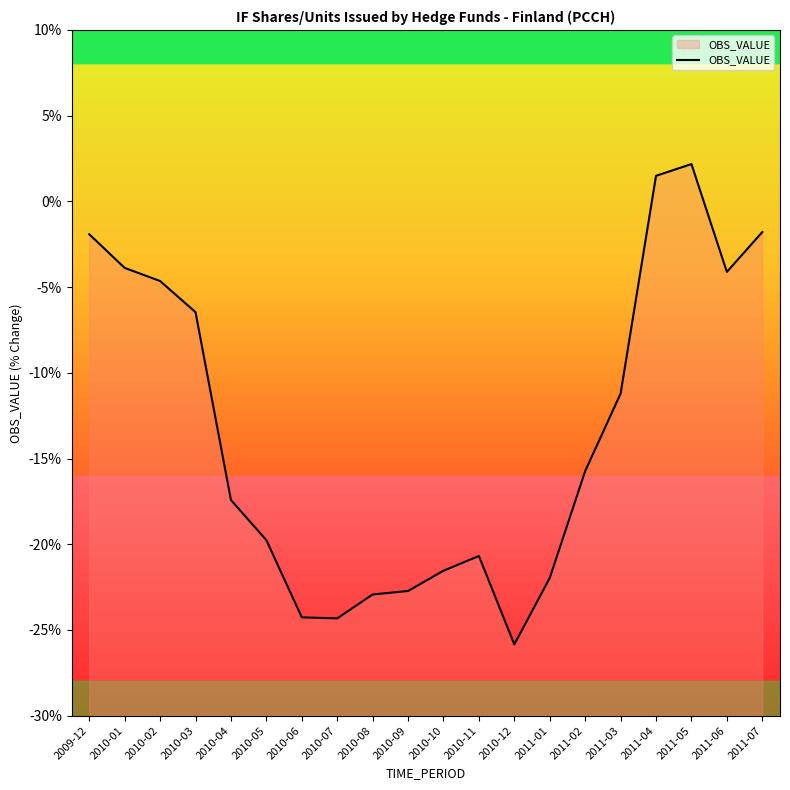

At which label is the value closest to -11?

2011-03